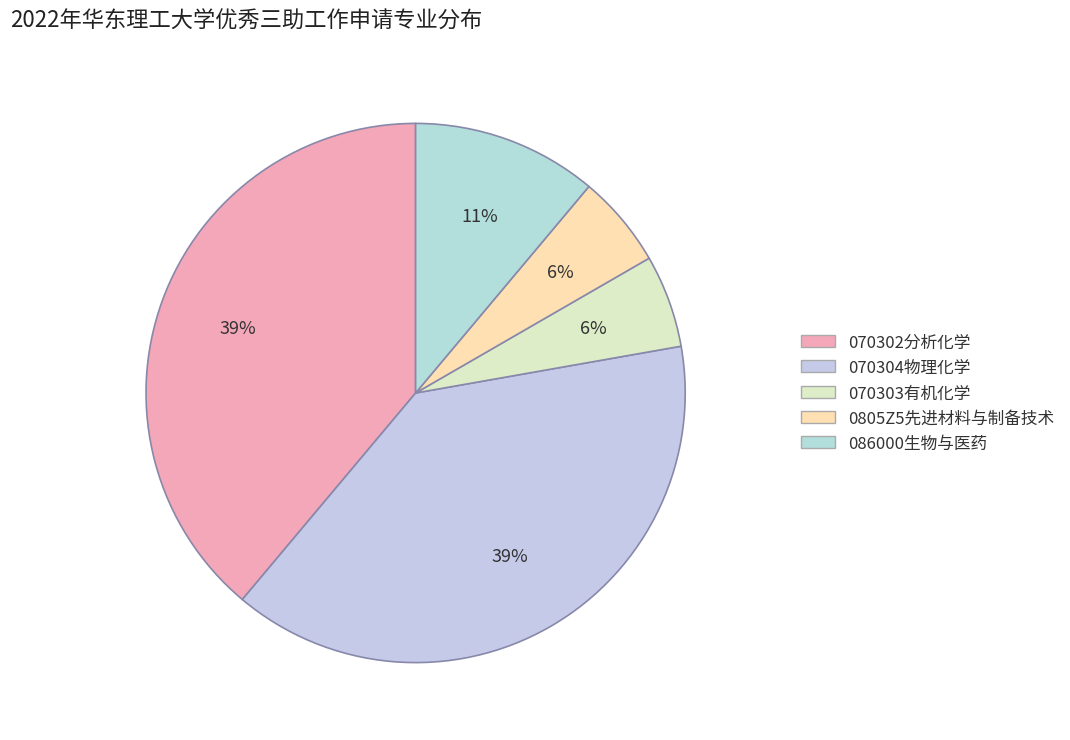

Rank the categories by value from highest to lowest.

070302分析化学, 070304物理化学, 086000生物与医药, 070303有机化学, 0805Z5先进材料与制备技术